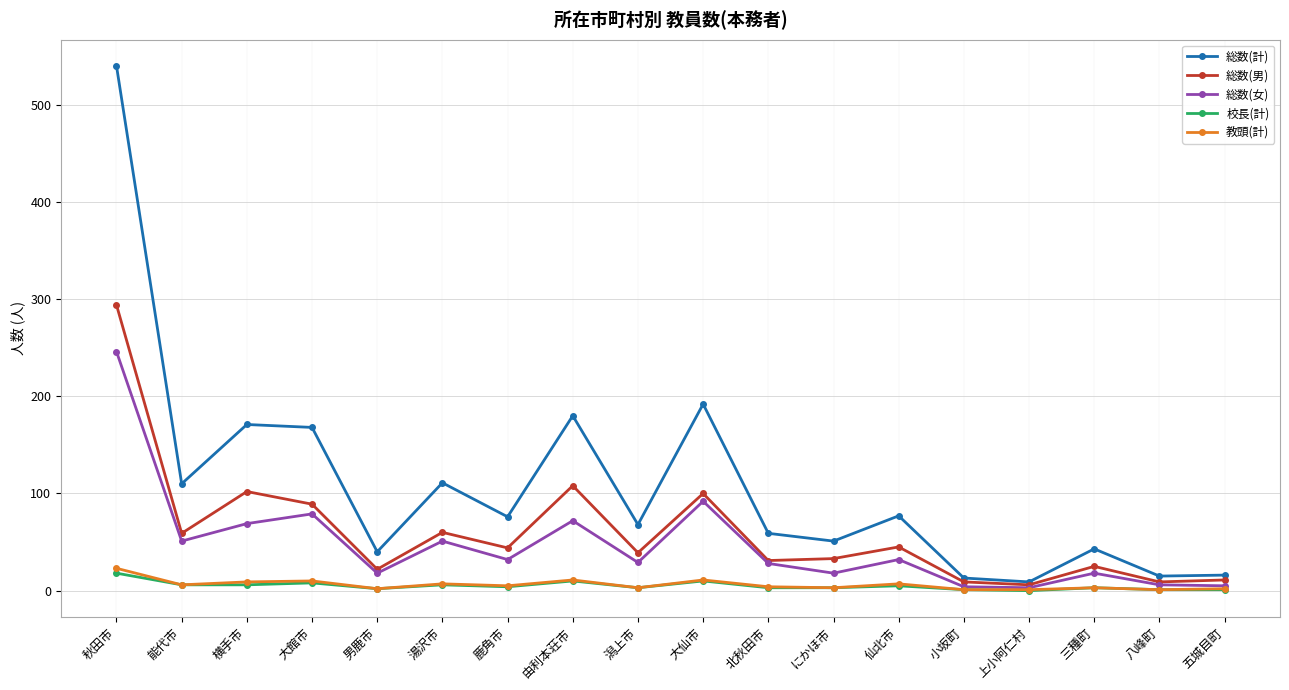

At which category does 総数(女) reach its first local peak?

大館市